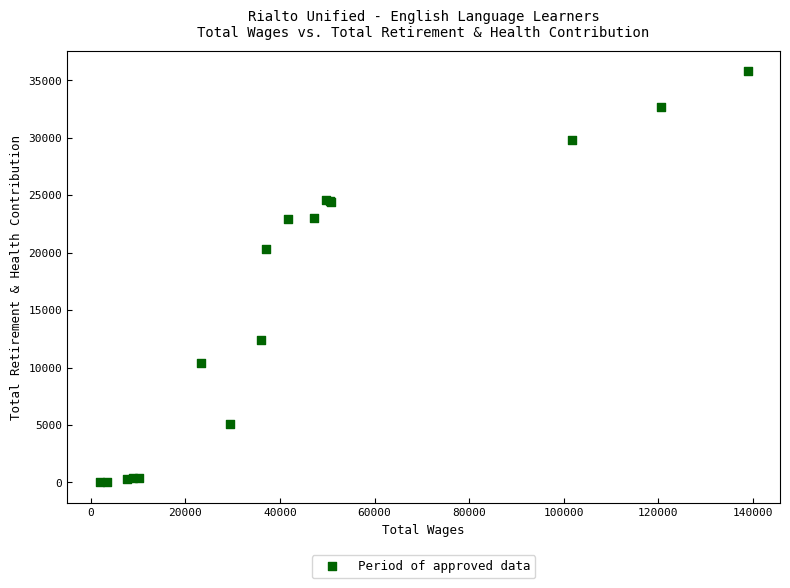

What Y value in the scatter plot is closest to 17891?

20294